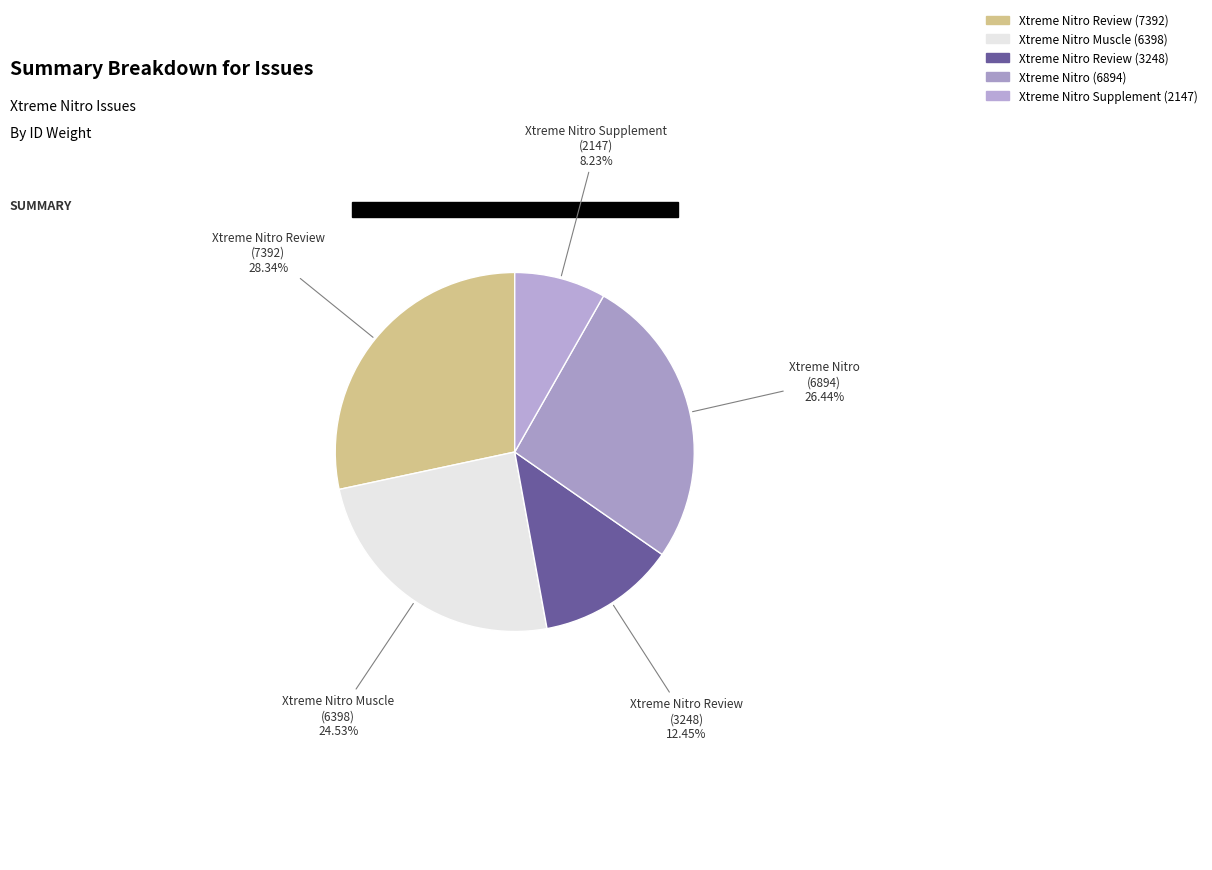

Combined, what portion of the pie is Xtreme Nitro Muscle (6398) and Xtreme Nitro Supplement (2147)?

32.8%